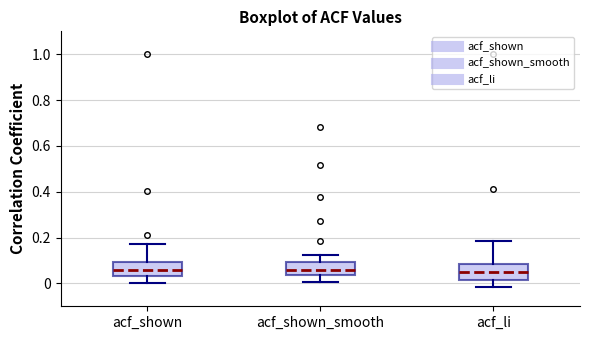

Where is the upper edge of the box for acf_shown on the y-axis? The values are not printed on the chart, so give them approximately, as read against the axis.

0.10